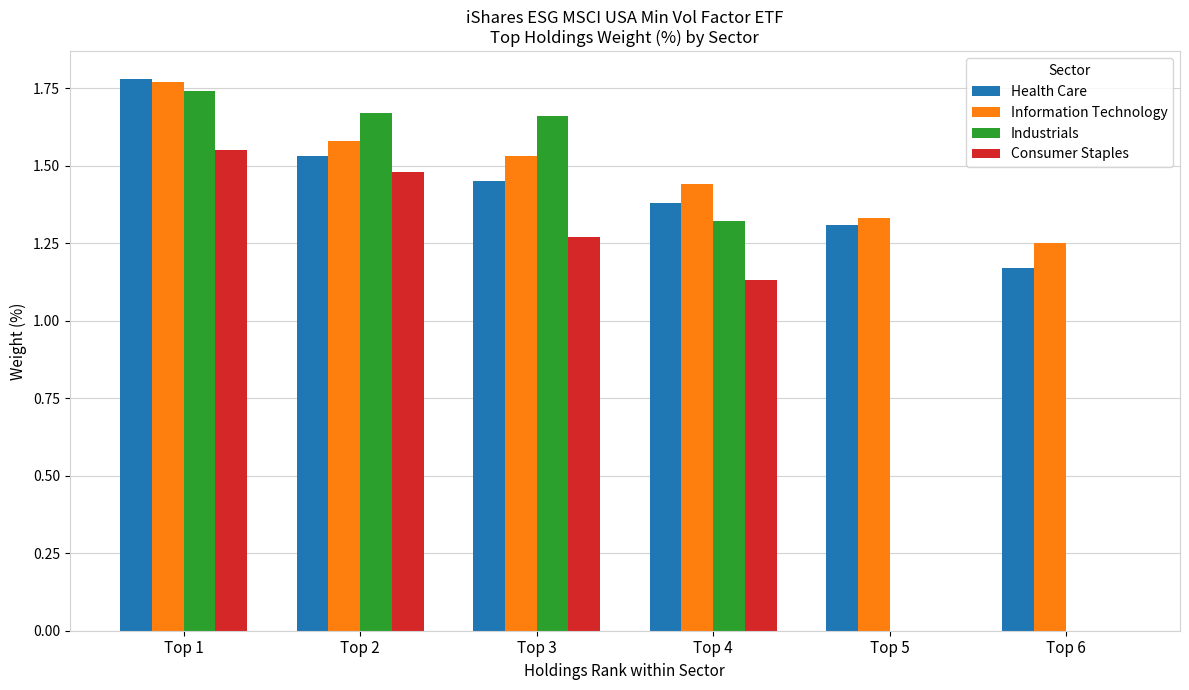

How many Information Technology values are between 1 and 2?

6